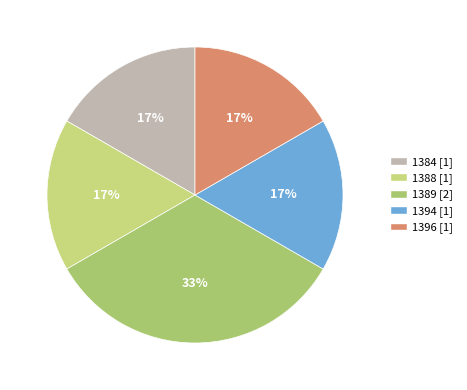

Combined, what portion of the pie is 1396 and 1384?

33.3%